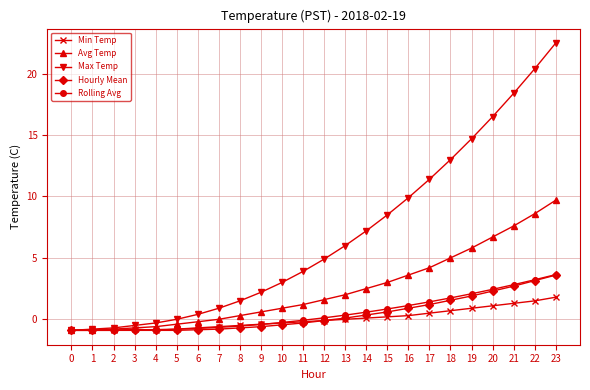

After their last crossing, which series has the higher values: Min Temp or Rolling Avg?

Rolling Avg